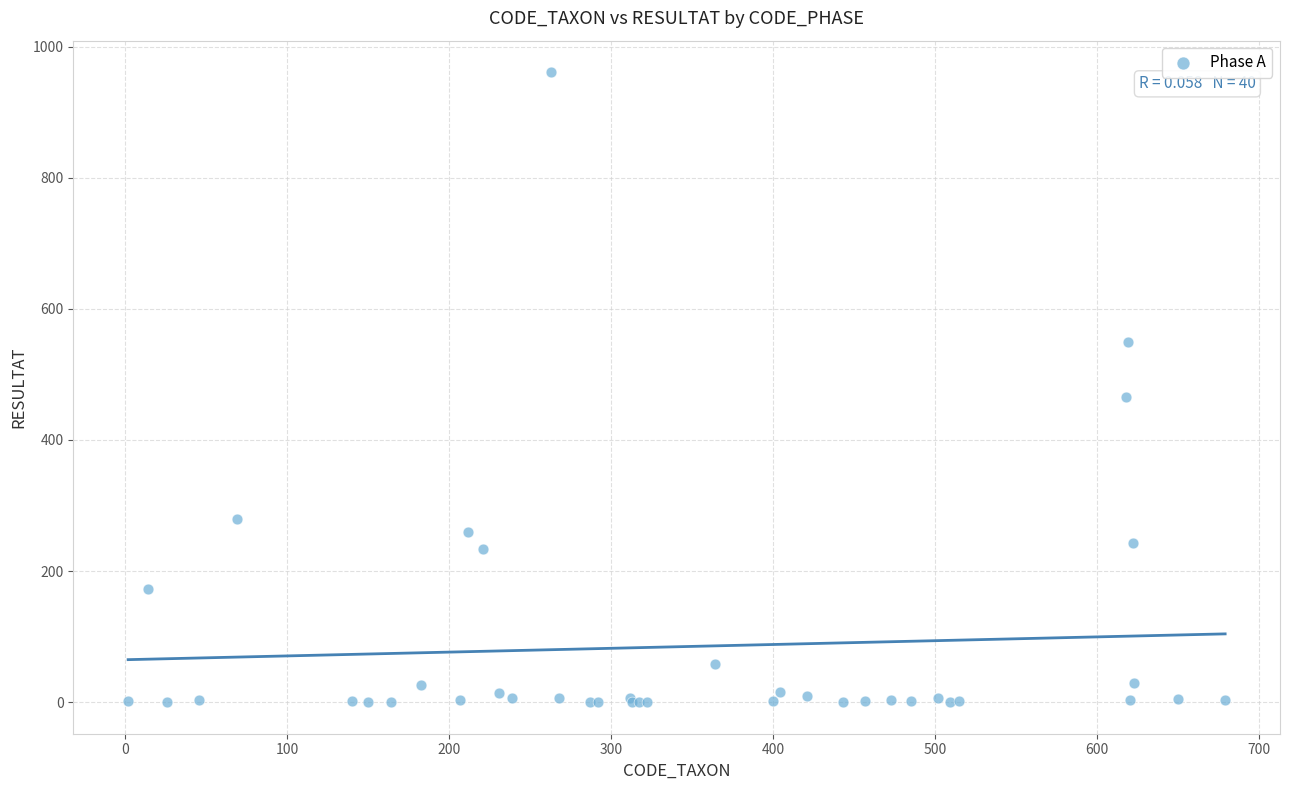

What Y value in the scatter plot is closest to 480?

466